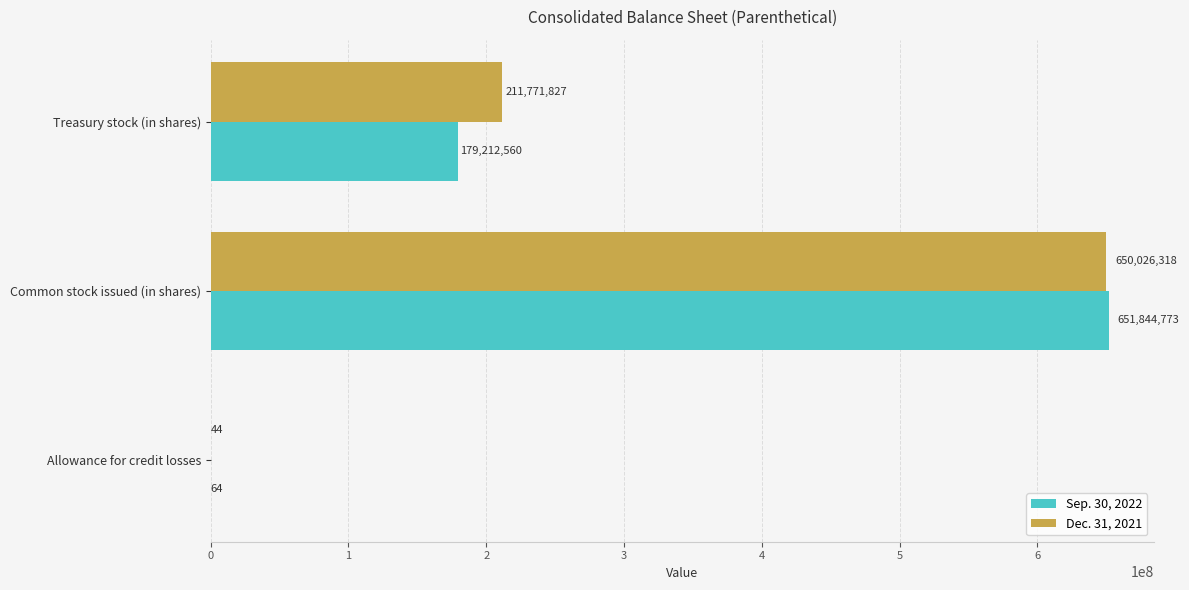

What is the sum of all Dec. 31, 2021 values?

861798189